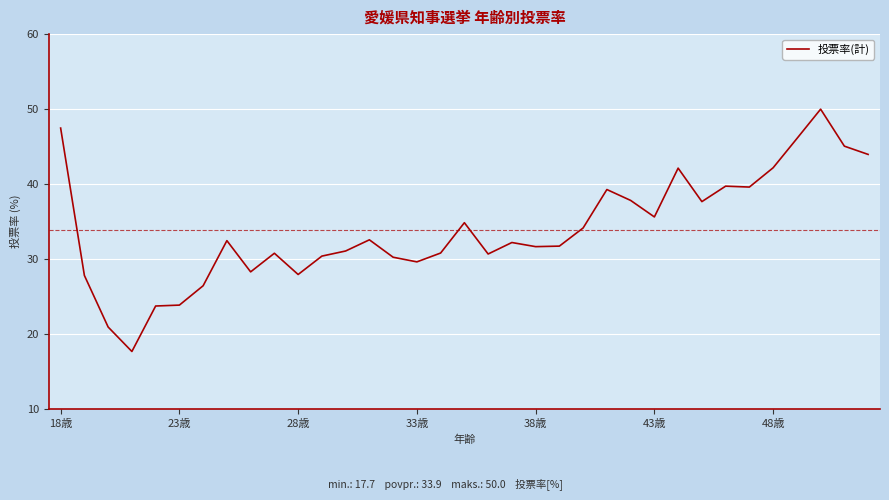

How many values exceed 32?

18